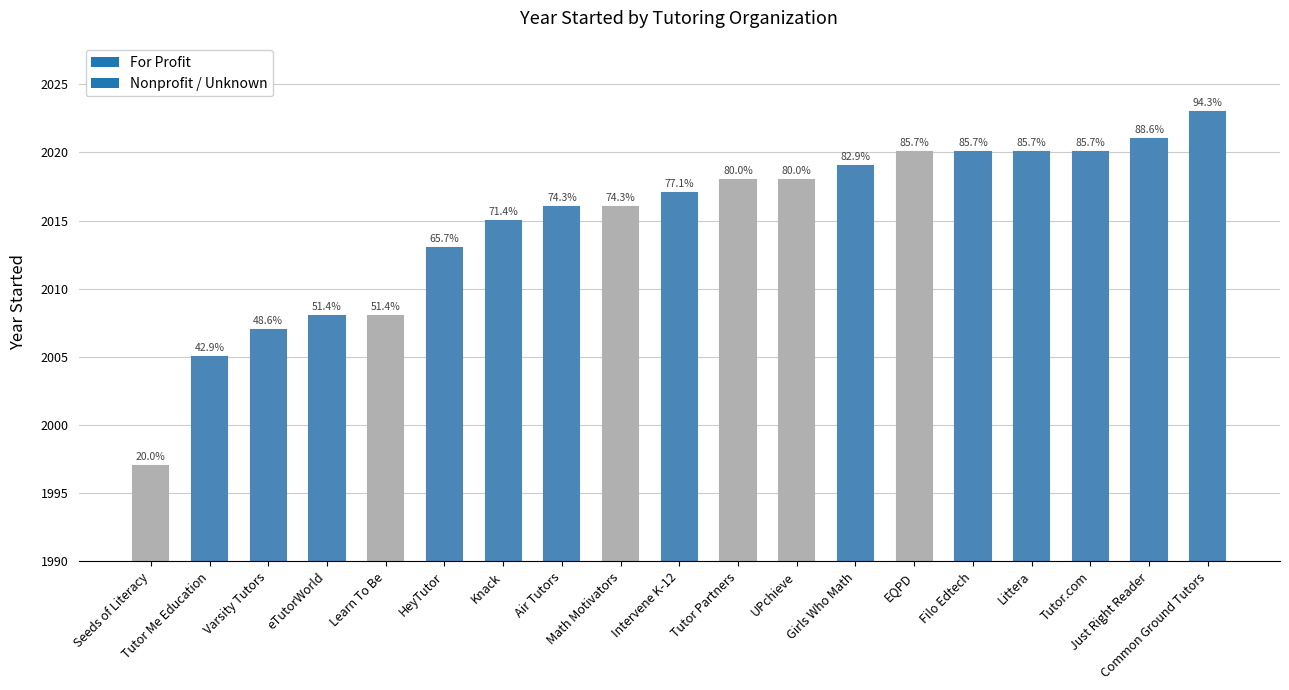

The value at Tutor Partners is 2018. True or false?

True